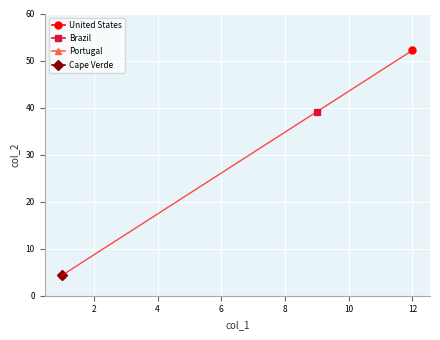

What position from the left is Brazil?

2